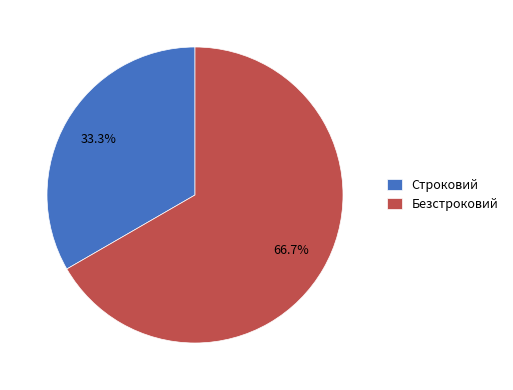

Count the number of slices in the pie.

2